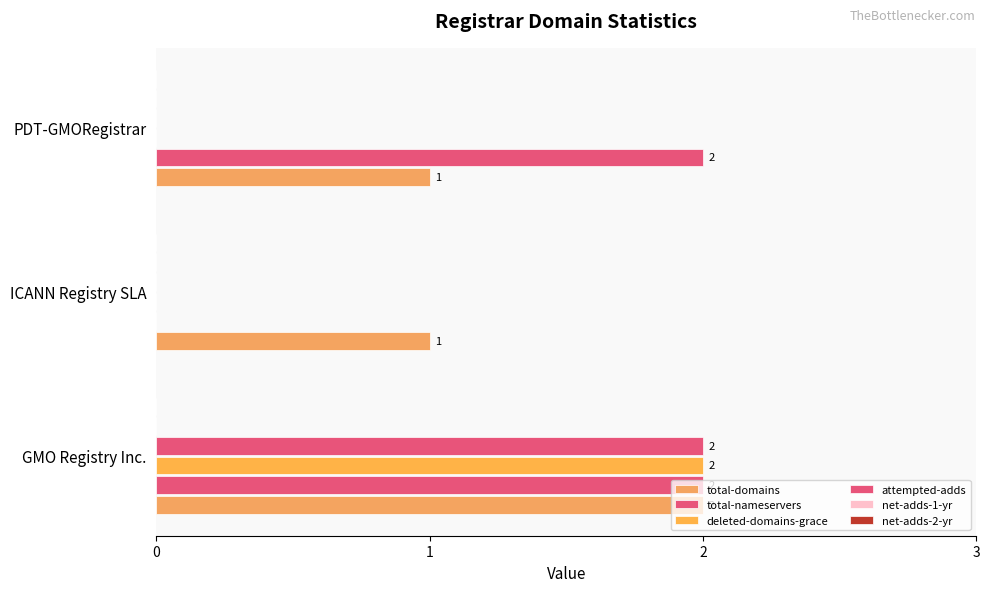

What is the difference between the maximum and minimum values in the total-nameservers series?

2.0